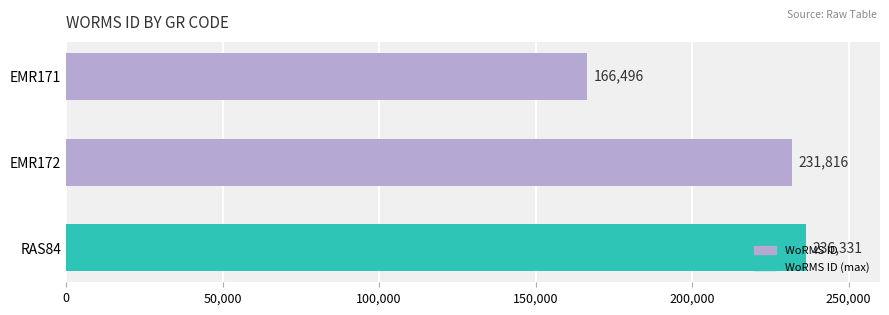

What is the sum of the values at RAS84 and EMR171?

402827